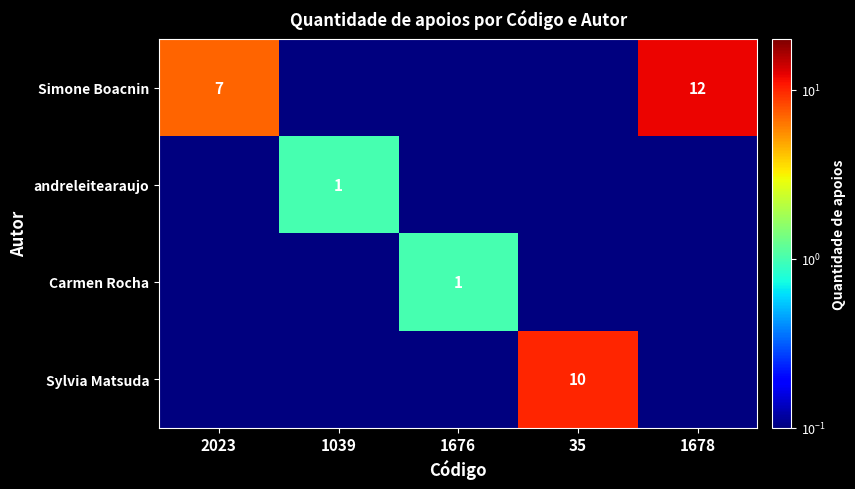

Is it true that andreleitearaujo equals 1.7 at 1039?

False